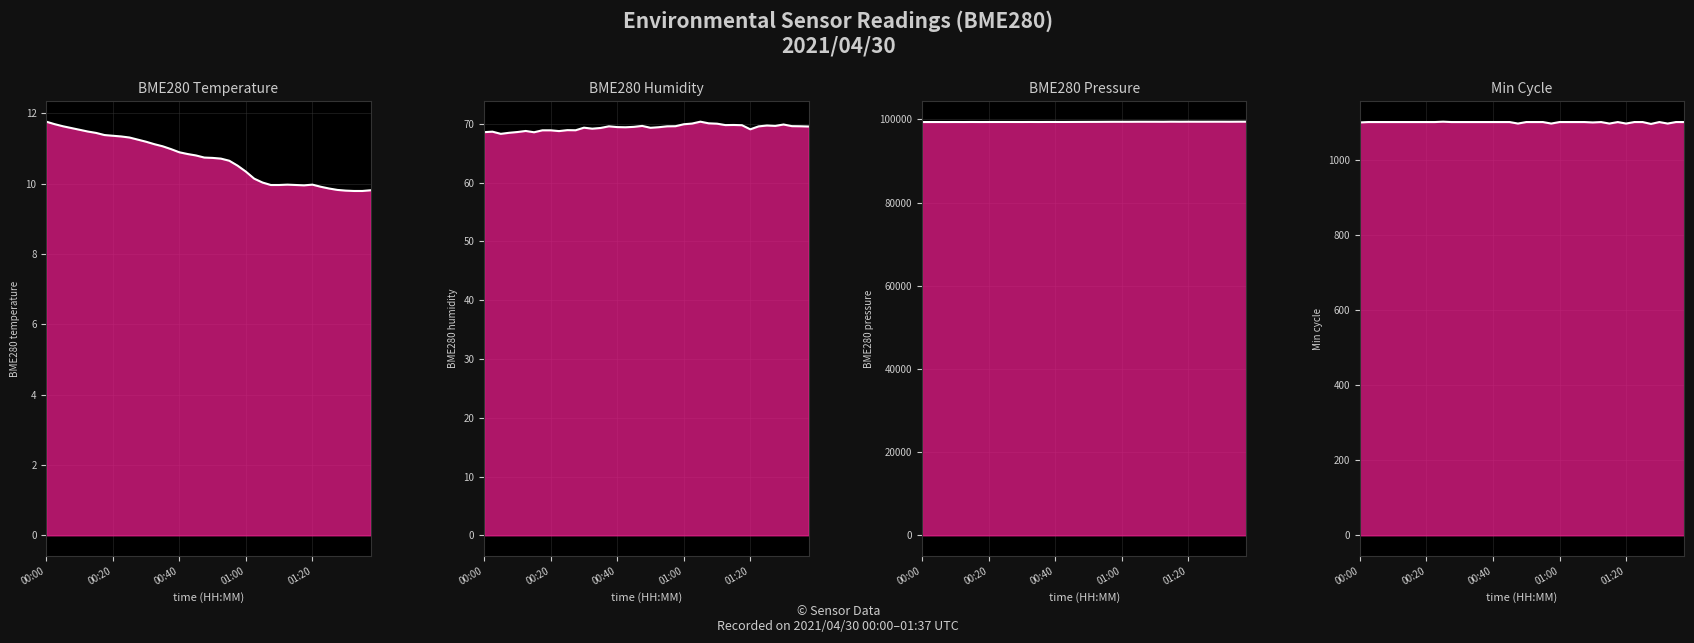

Which series changed the most between 01:20 and 29?

BME280 Pressure line